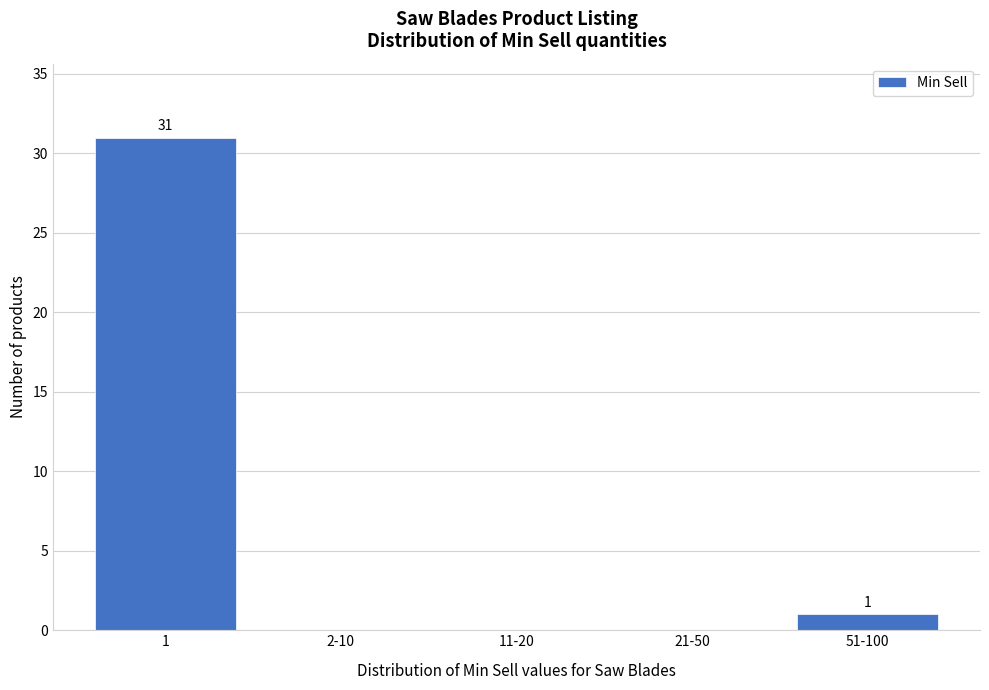

Reading left to right, transcribe all the data shown in this chart.

1=31	2-10=0	11-20=0	21-50=0	51-100=1